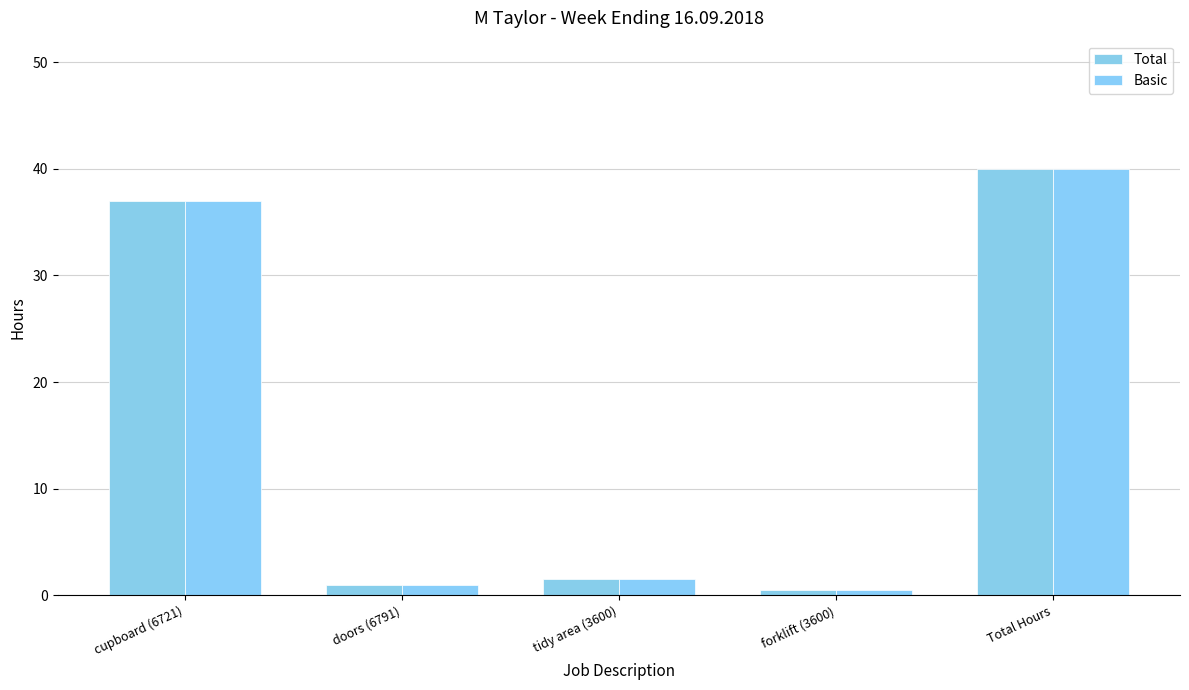

Are the bars horizontal?

No